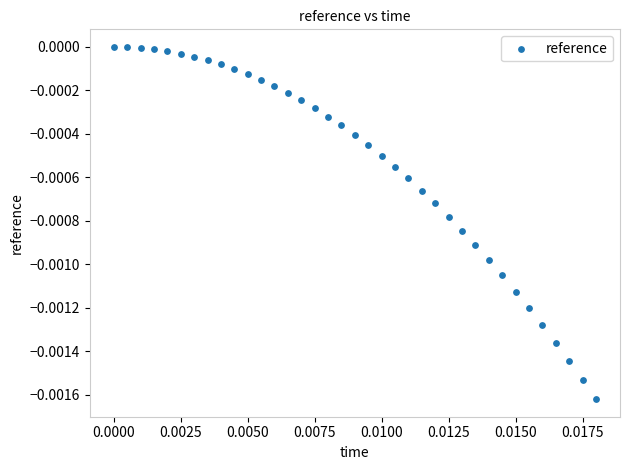

How many data points are displayed?

37